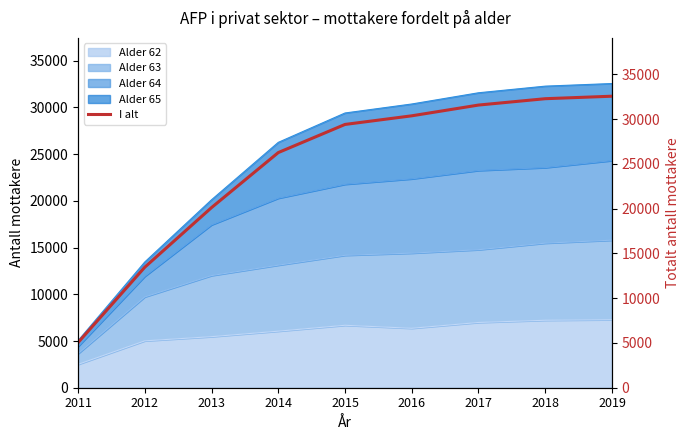

What is the maximum value shown in the chart?

32555